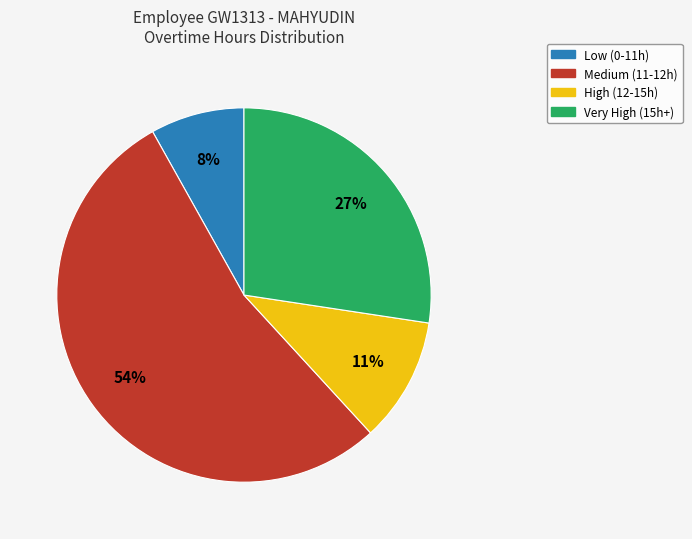

How many segments does this pie chart have?

4